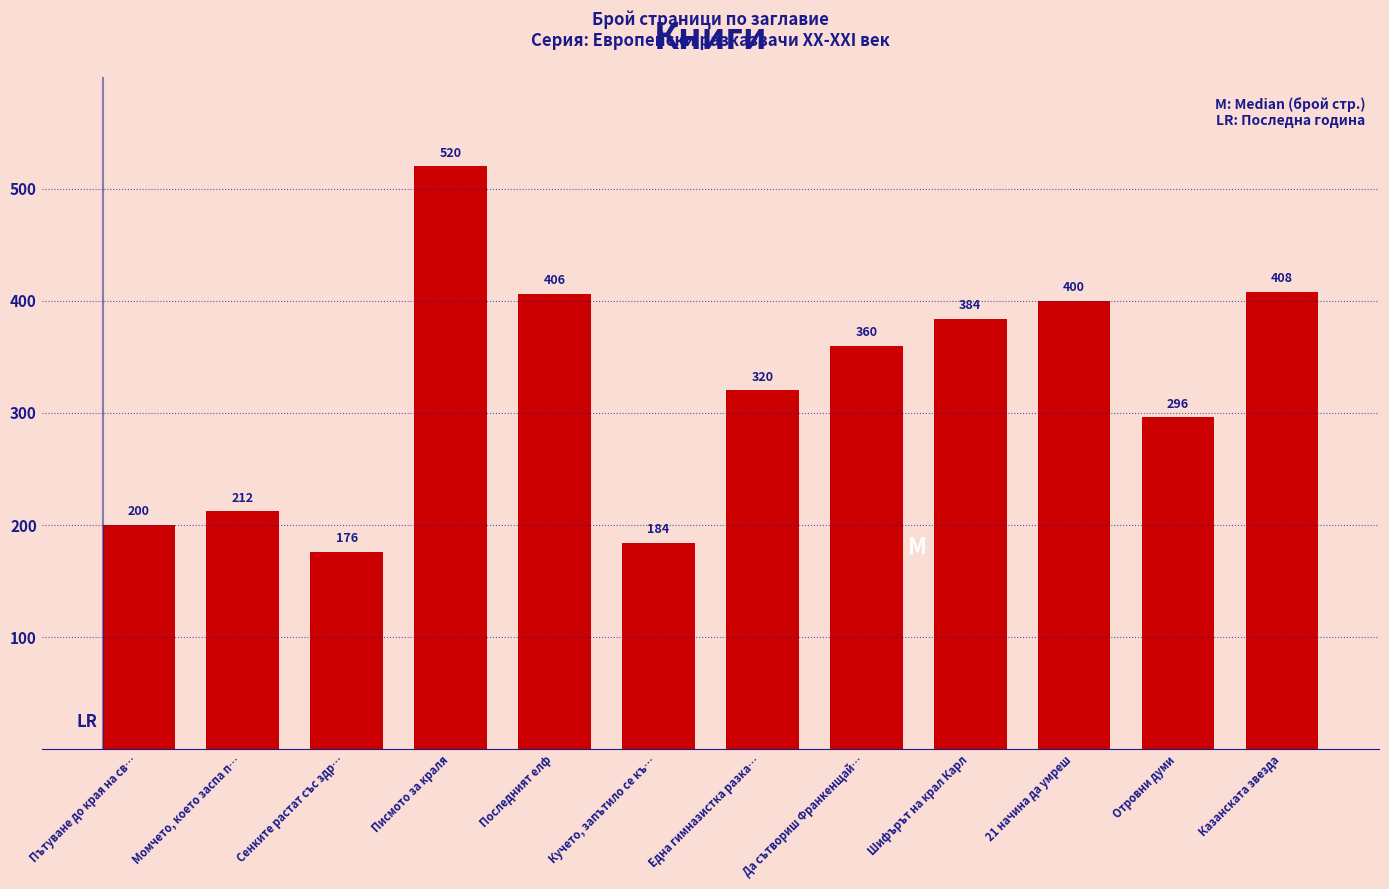

Is it true that the value at 21 начина да умреш is 276?

False